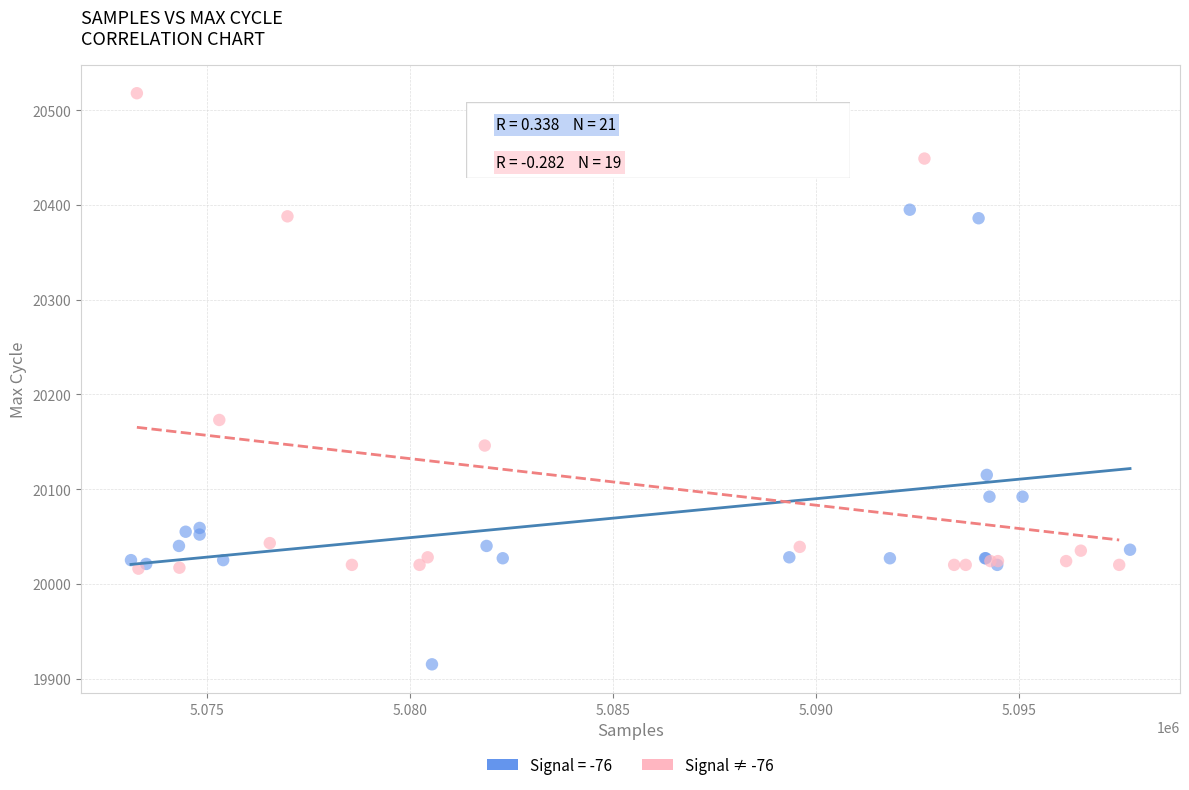

Which series contains the highest Y value?

Signal ≠ -76